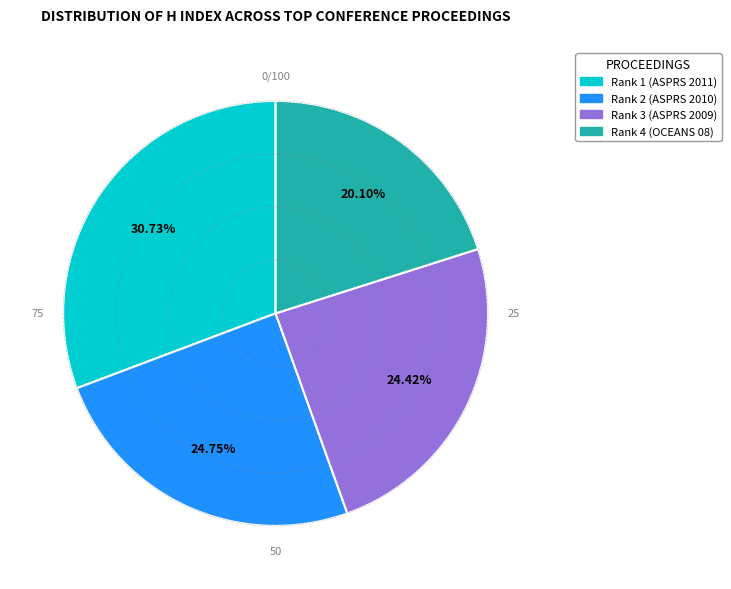

To the nearest percent, what percentage of the pie is Rank 3 (ASPRS 2009)?

24%